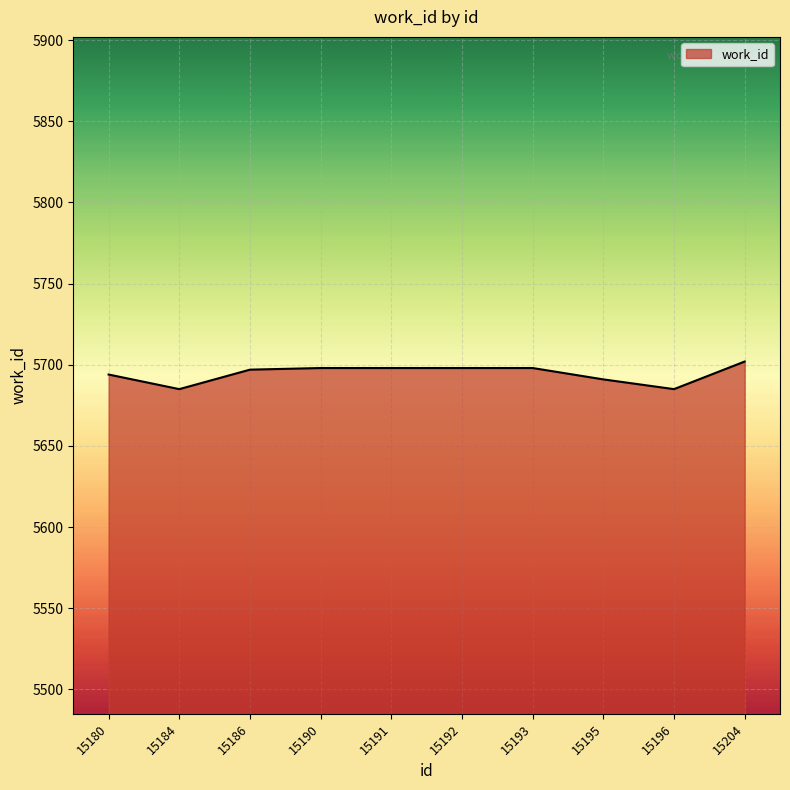

What is the difference between the maximum and minimum values?

17